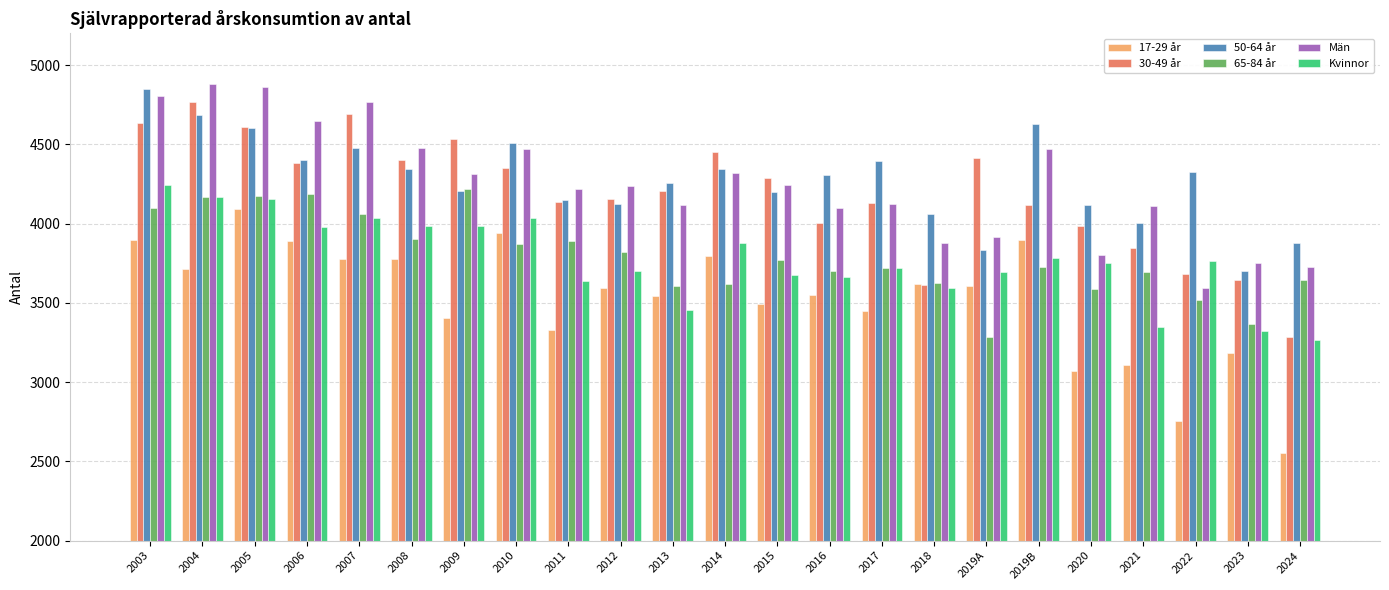

What are all the series names shown in the legend?

17-29 år, 30-49 år, 50-64 år, 65-84 år, Män, Kvinnor